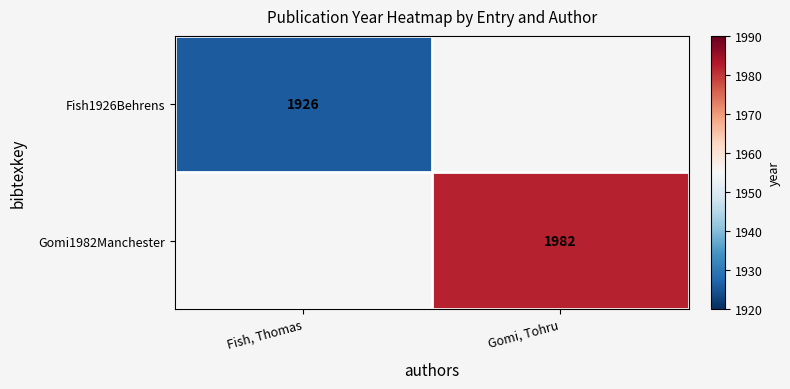

The value of Fish1926Behrens at Fish, Thomas is 2877. True or false?

False